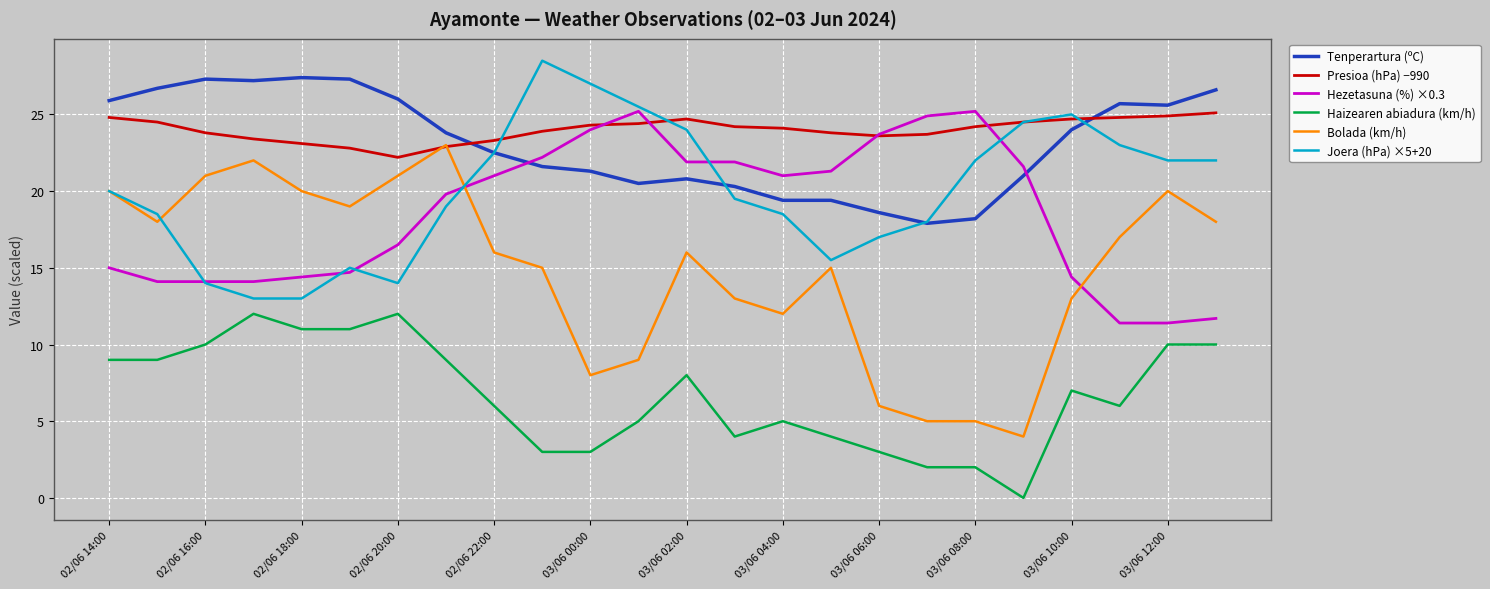

True or false: Tenperartura (ºC) and Presioa (hPa) −990 cross at least once.

True